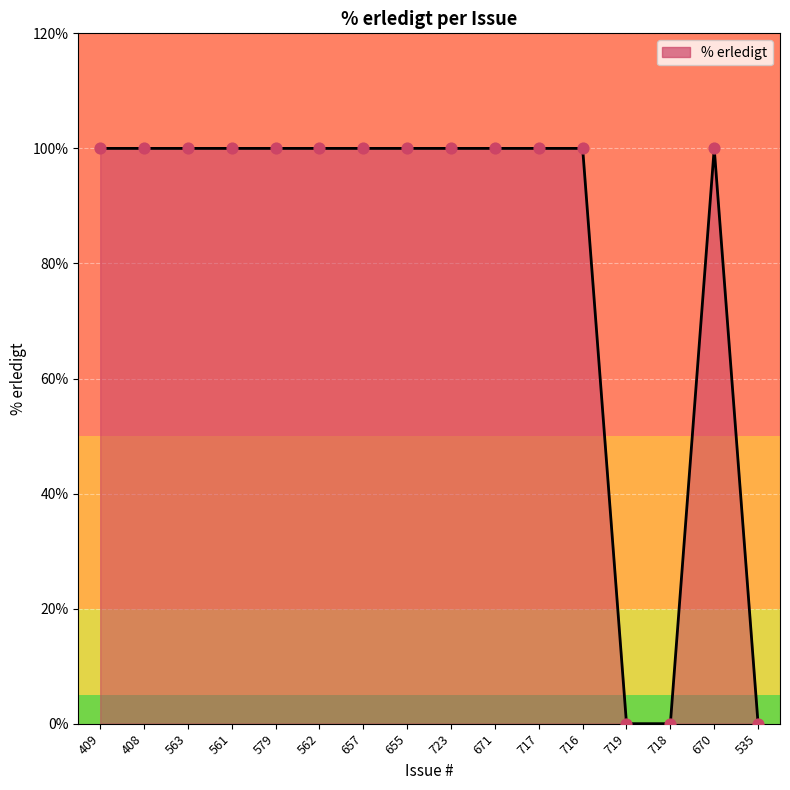

Approximately how many times larger is the value at 670 compared to 579?

1.0